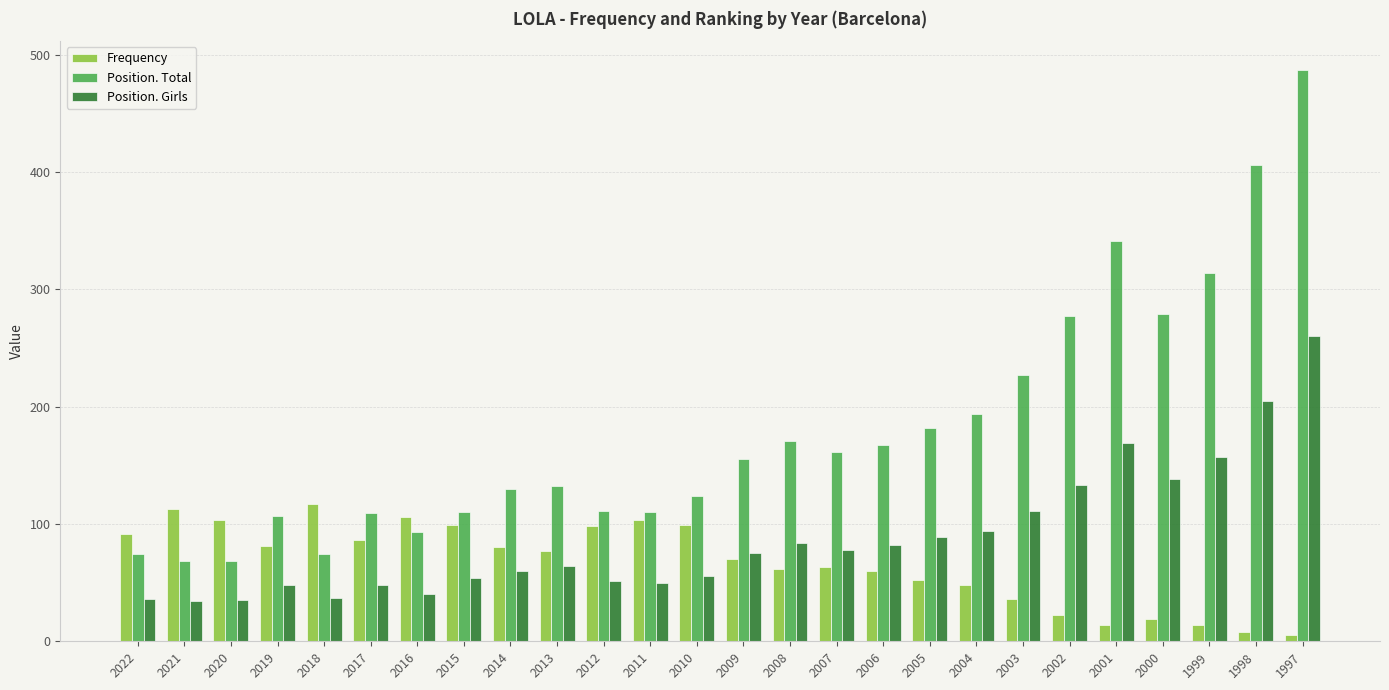

List the series in order of their peak value, lowest first.

Frequency, Position. Girls, Position. Total